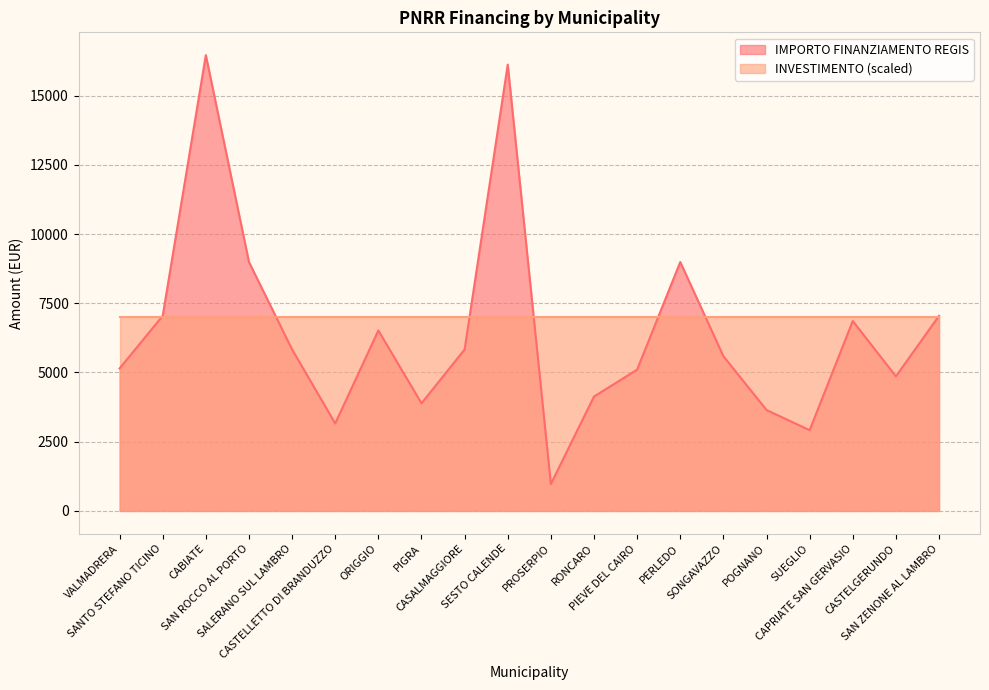

True or false: the data shows 7498 at SESTO CALENDE.

False